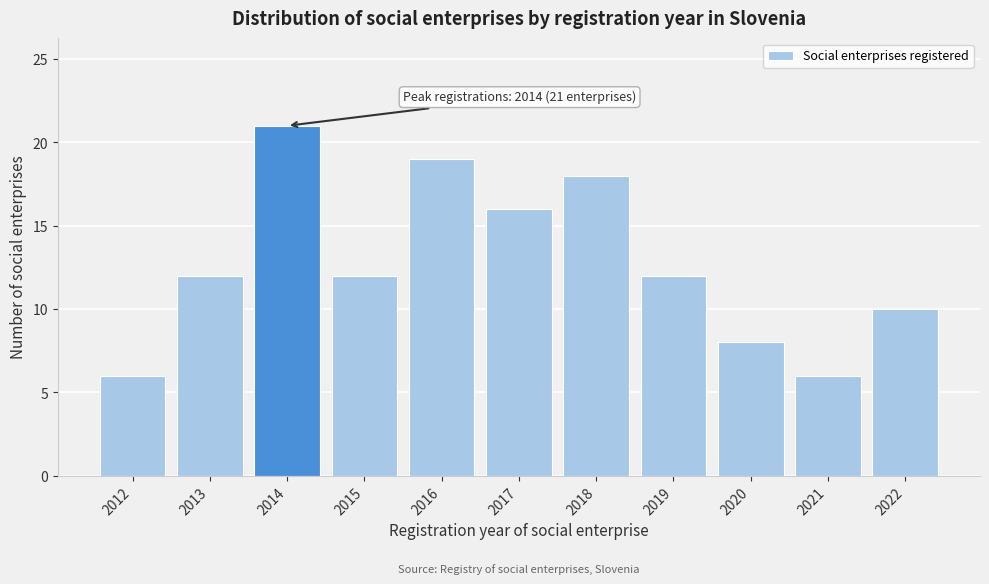

Reading left to right, extract all data points from this chart.

2012=6	2013=12	2014=21	2015=12	2016=19	2017=16	2018=18	2019=12	2020=8	2021=6	2022=10